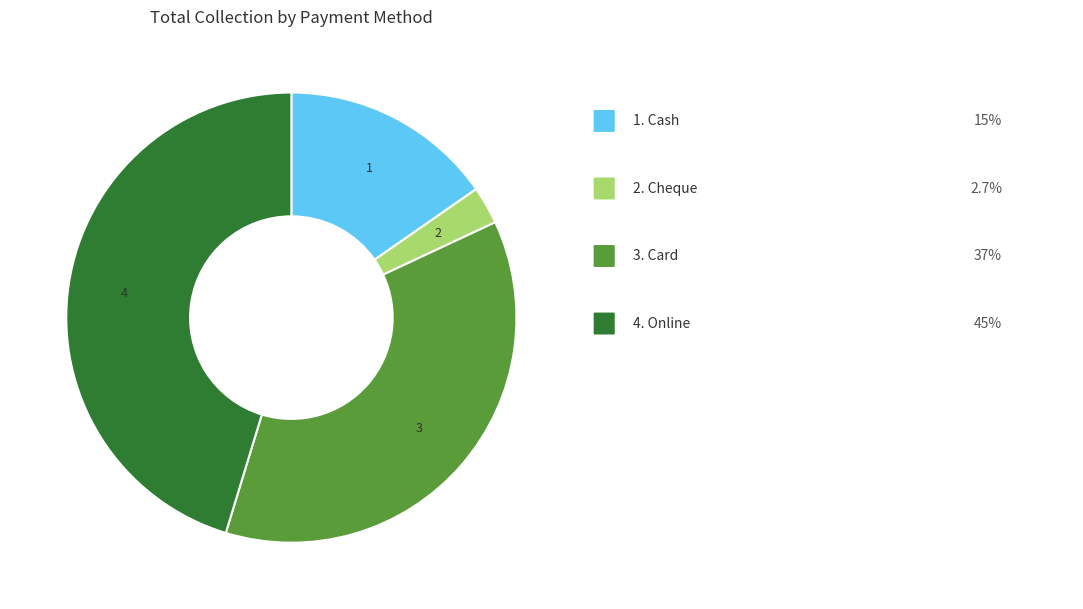

Is there any slice that represents more than half of the pie?

No